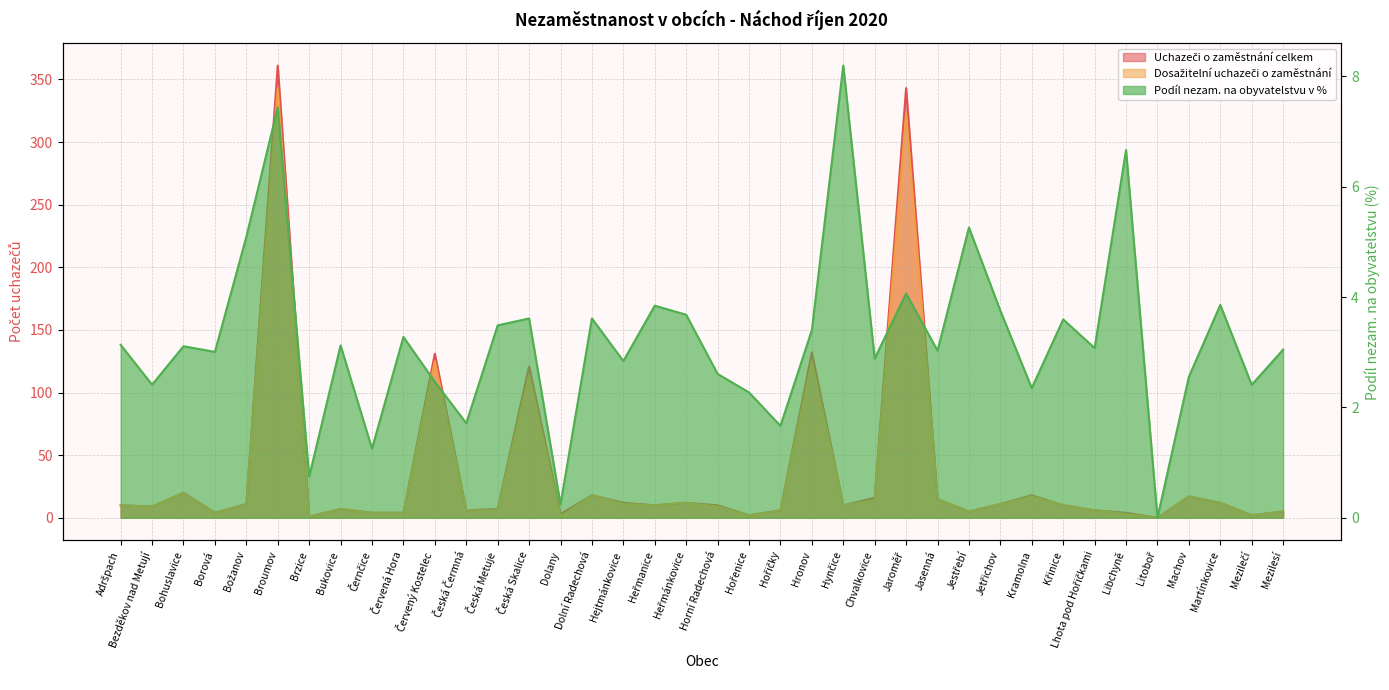

Reading left to right, what are all the values shown in this chart?

Uchazeči o zaměstnání celkem: Adršpach=10.0	Bezděkov nad Metují=9.0	Bohuslavice=20.0	Borová=4.0	Božanov=11.0	Broumov=361.0	Brzice=1.0	Bukovice=7.0	Černčice=4.0	Červená Hora=4.0	Červený Kostelec=131.0	Česká Čermná=6.0	Česká Metuje=7.0	Česká Skalice=121.0	Dolany=3.0	Dolní Radechová=18.0	Hejtmánkovice=12.0	Heřmanice=10.0	Heřmánkovice=12.0	Horní Radechová=10.0	Hořenice=2.0	Hořičky=6.0	Hronov=132.0	Hynčice=10.0	Chvalkovice=16.0	Jaroměř=343.0	Jasenná=15.0	Jestřebí=5.0	Jetřichov=11.0	Kramolna=18.0	Křinice=10.0	Lhota pod Hořičkami=6.0	Libchyně=4.0	Litoboř=0.0	Machov=17.0	Martínkovice=12.0	Mezilečí=2.0	Mezilesí=5.0
Dosažitelní uchazeči o zaměstnání: Adršpach=10.0	Bezděkov nad Metují=9.0	Bohuslavice=20.0	Borová=4.0	Božanov=11.0	Broumov=343.0	Brzice=1.0	Bukovice=7.0	Černčice=4.0	Červená Hora=4.0	Červený Kostelec=125.0	Česká Čermná=6.0	Česká Metuje=6.0	Česká Skalice=114.0	Dolany=1.0	Dolní Radechová=18.0	Hejtmánkovice=11.0	Heřmanice=10.0	Heřmánkovice=12.0	Horní Radechová=9.0	Hořenice=2.0	Hořičky=6.0	Hronov=125.0	Hynčice=10.0	Chvalkovice=14.0	Jaroměř=323.0	Jasenná=15.0	Jestřebí=5.0	Jetřichov=11.0	Kramolna=17.0	Křinice=10.0	Lhota pod Hořičkami=6.0	Libchyně=3.0	Litoboř=0.0	Machov=17.0	Martínkovice=12.0	Mezilečí=2.0	Mezilesí=5.0
Podíl nezam. na obyvatelstvu v %: Adršpach=3.1	Bezděkov nad Metují=2.4	Bohuslavice=3.1	Borová=3.0	Božanov=5.1	Broumov=7.4	Brzice=0.7	Bukovice=3.1	Černčice=1.3	Červená Hora=3.3	Červený Kostelec=2.5	Česká Čermná=1.7	Česká Metuje=3.5	Česká Skalice=3.6	Dolany=0.2	Dolní Radechová=3.6	Hejtmánkovice=2.8	Heřmanice=3.8	Heřmánkovice=3.7	Horní Radechová=2.6	Hořenice=2.3	Hořičky=1.7	Hronov=3.4	Hynčice=8.2	Chvalkovice=2.9	Jaroměř=4.1	Jasenná=3.0	Jestřebí=5.3	Jetřichov=3.8	Kramolna=2.4	Křinice=3.6	Lhota pod Hořičkami=3.1	Libchyně=6.7	Litoboř=0.0	Machov=2.6	Martínkovice=3.9	Mezilečí=2.4	Mezilesí=3.0